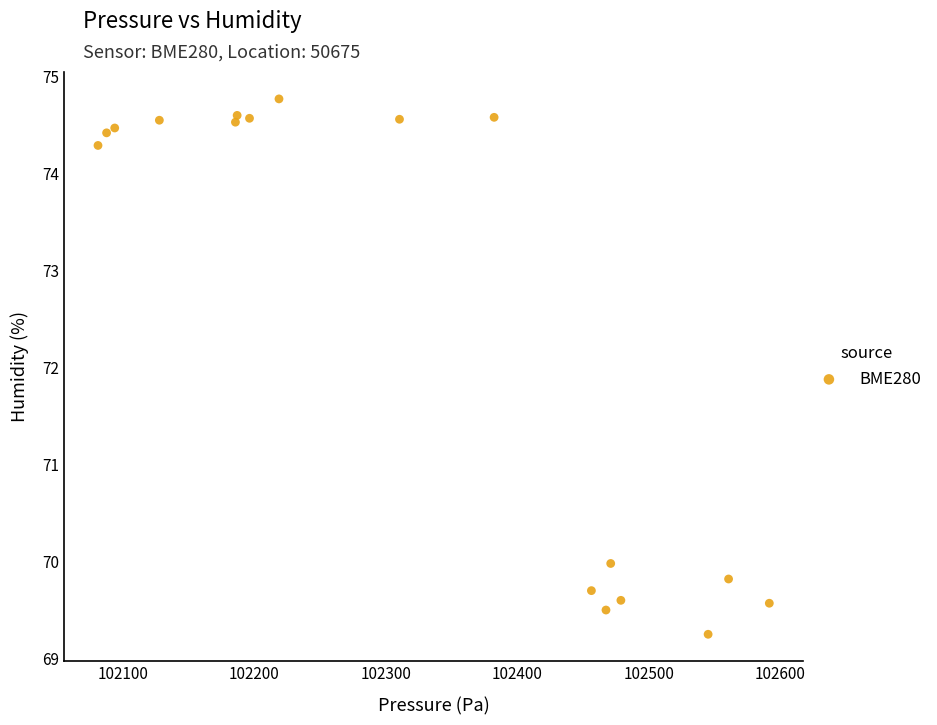

What is the range of Y values (max minus min)?

5.5